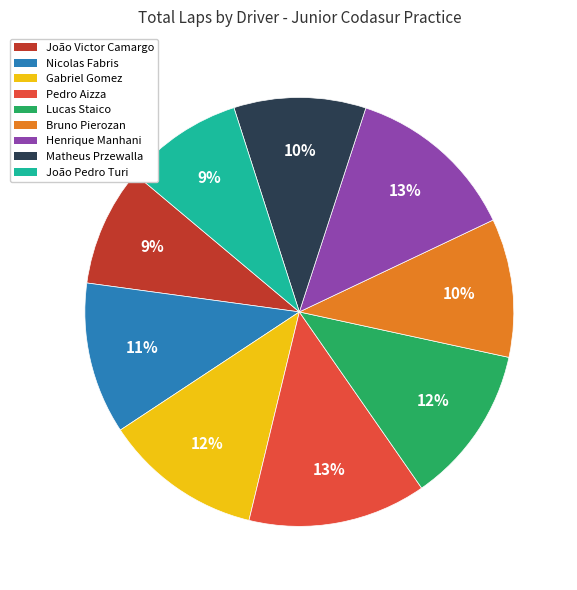

To the nearest percent, what is the difference between the largest and smallest slice percentages?

4%